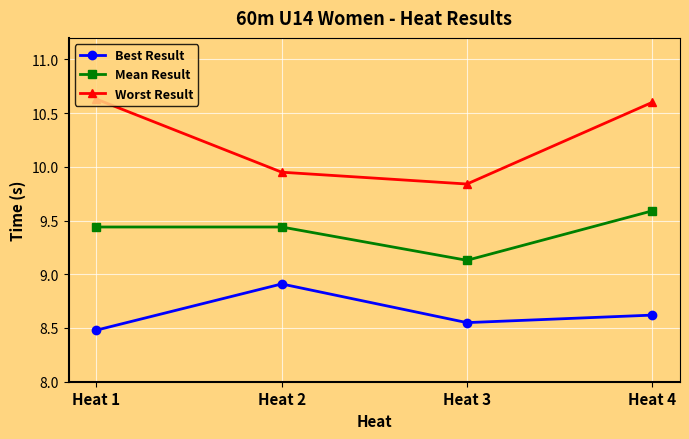

Rank the categories by Best Result value from lowest to highest.

Heat 1, Heat 3, Heat 4, Heat 2